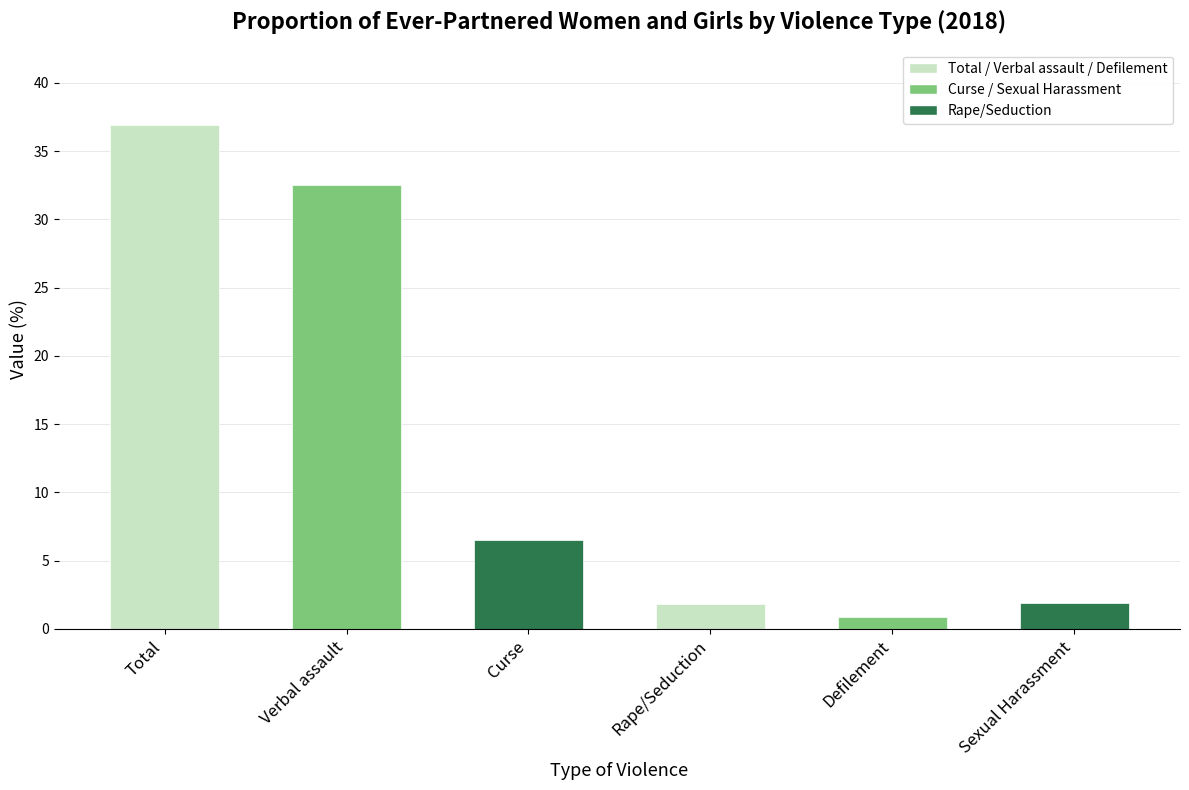

What is the difference between the values at Verbal assault and Total?

4.4